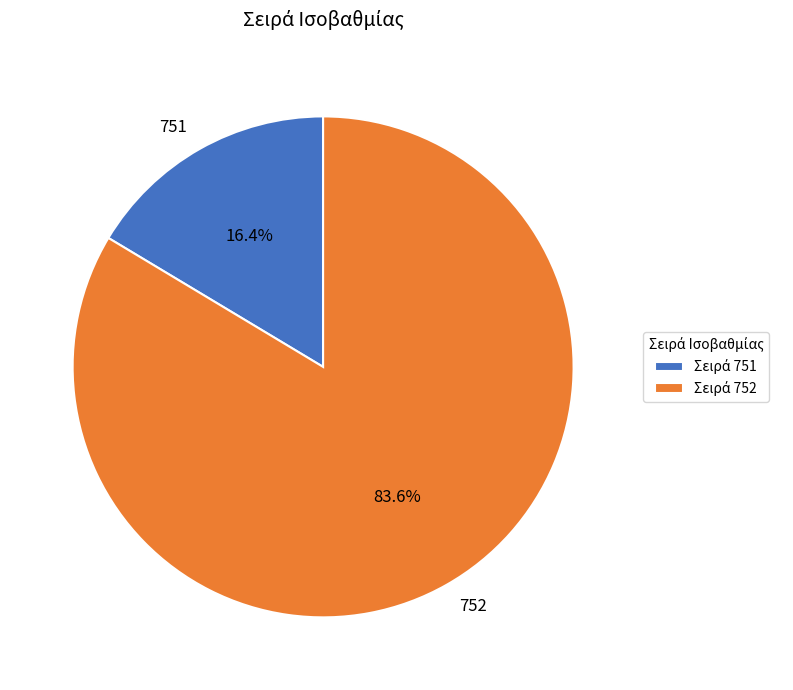

Rank the categories by value from lowest to highest.

751, 752